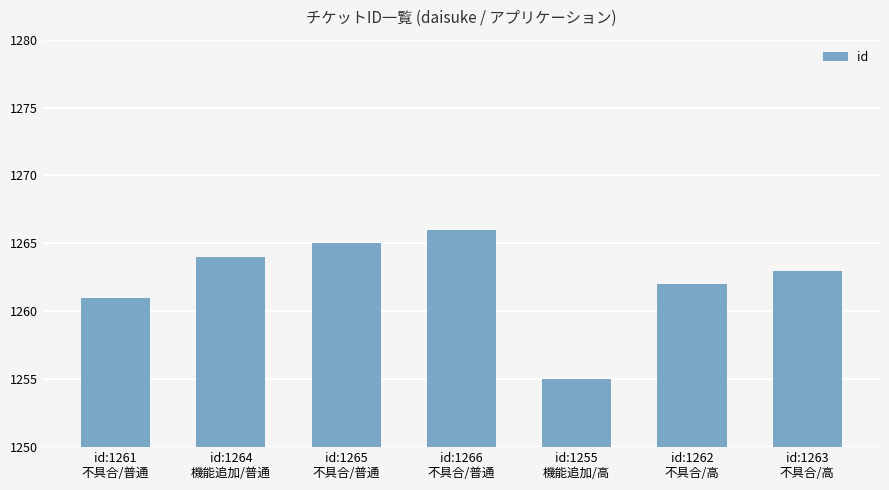

What position from the left is id:1261
不具合/普通?

1